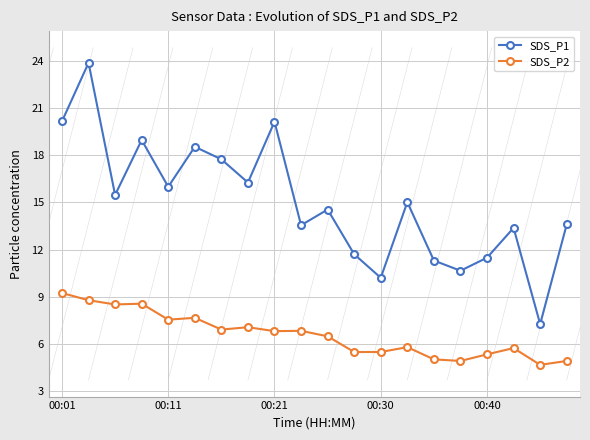

Which series has the largest total across all categories?

SDS_P1